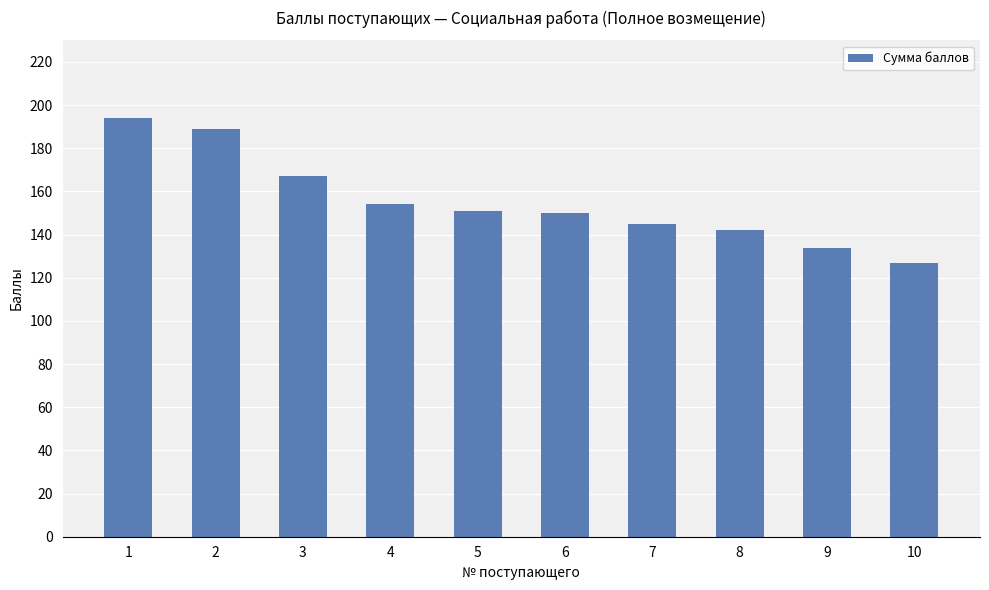

What is the value of the 9th bar from the left?

134